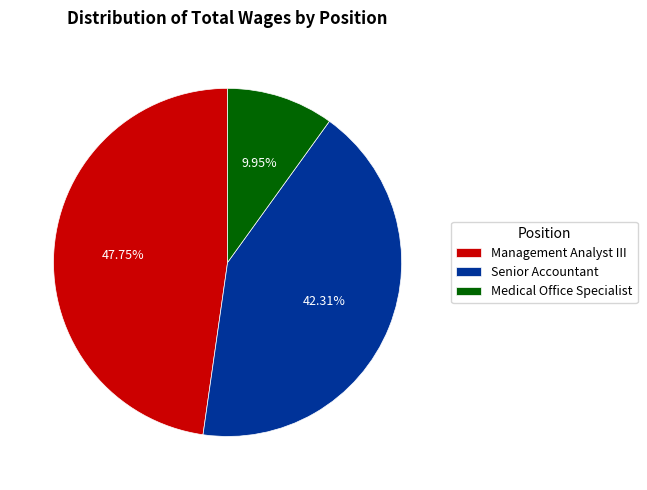

What is the largest slice in the pie chart?

Management Analyst III